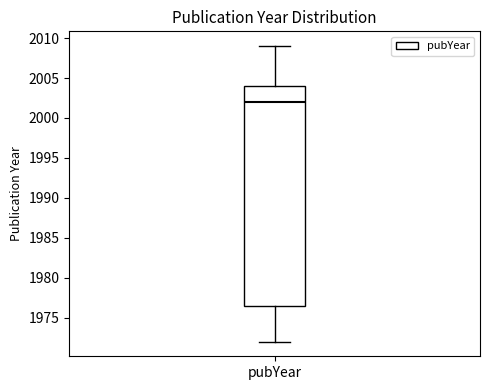

Read this box plot against the y-axis: the position of the median line, the range covered by the box, and the ends of both whiskers. The values are not printed on the chart, so give them approximately, as read against the axis.

median 2002.0, box 1976.5 to 2004.0, whiskers 1972.0 to 2009.0